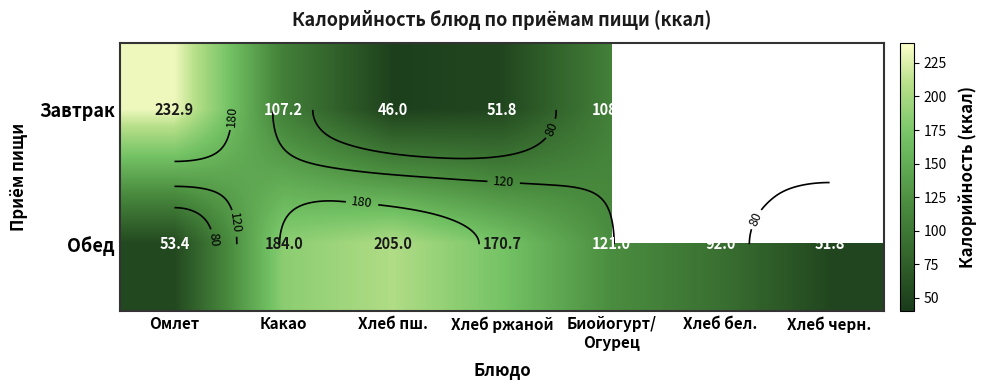

Which category has the highest value in the Обед series?

Хлеб пш.